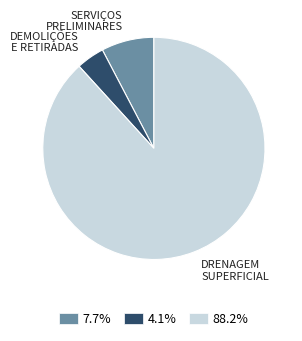

Approximately how many times larger is the value at 88.2% compared to 4.1%?

21.6